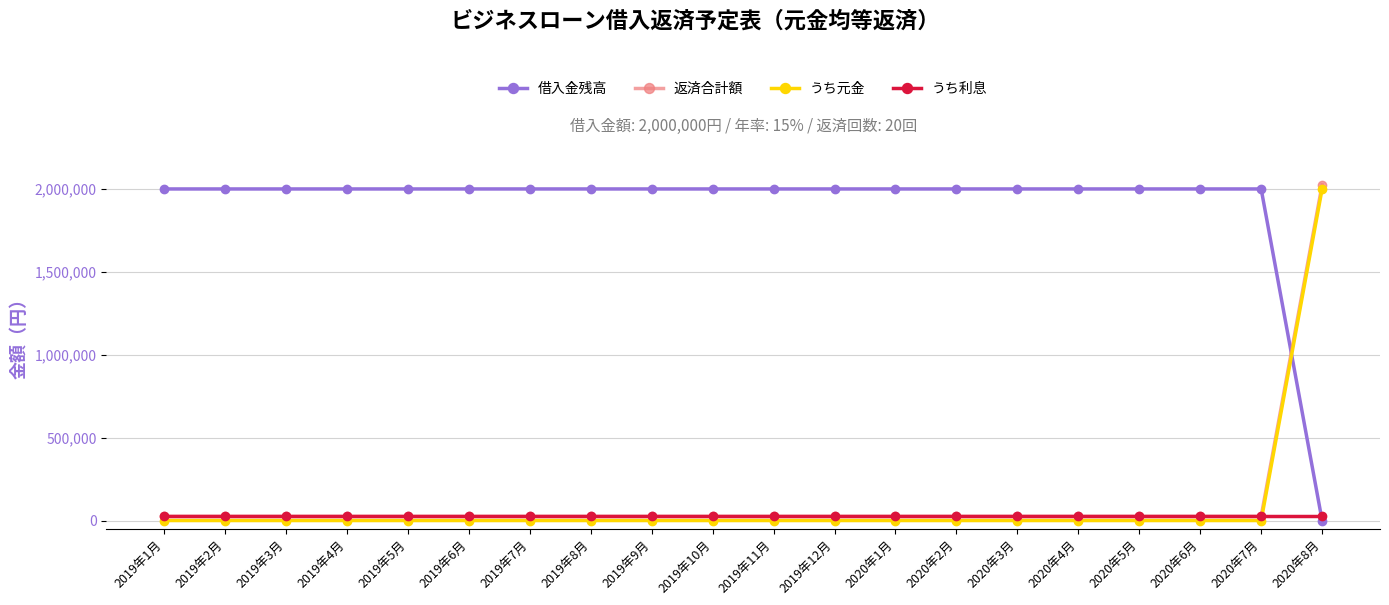

True or false: うち元金 has a value of 0 at 2020年5月.

True